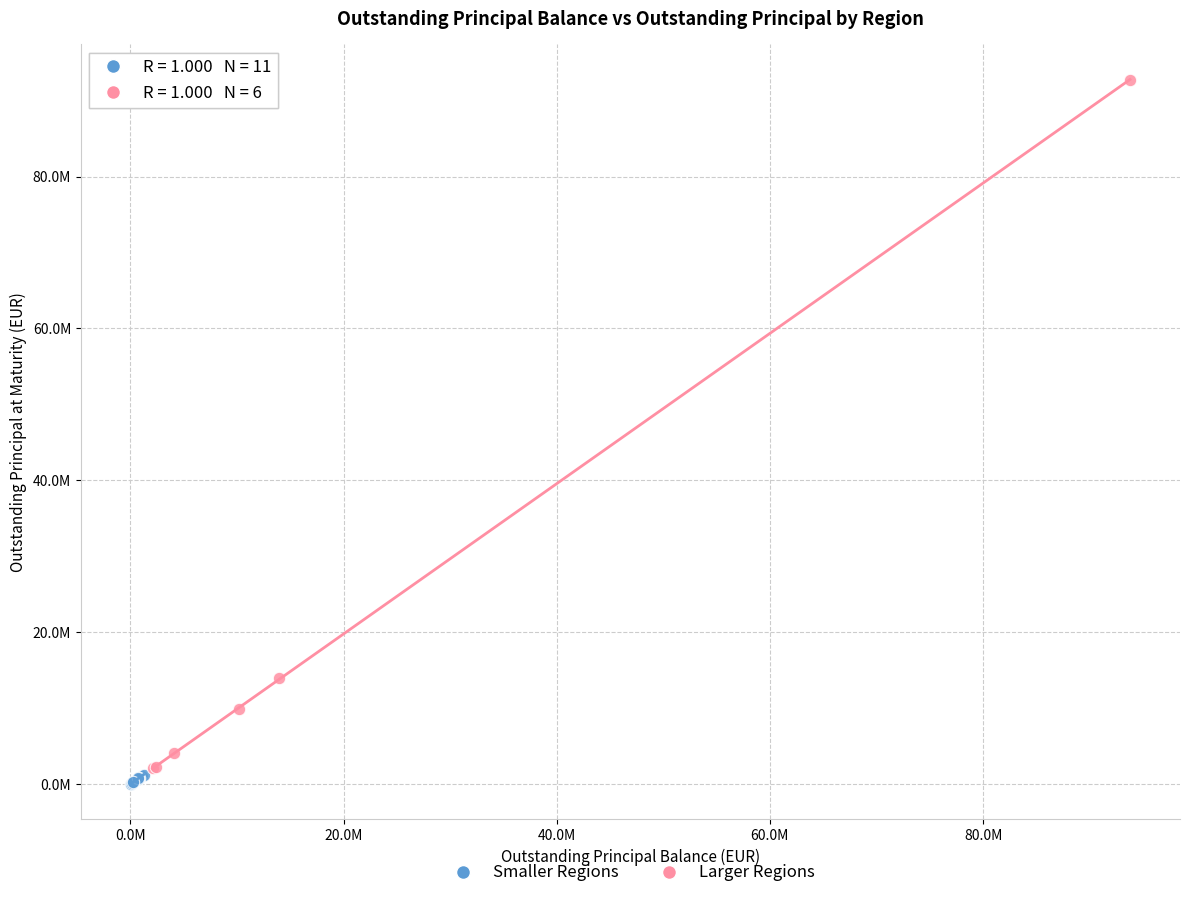

What are all the series names shown in the legend?

Smaller Regions, Larger Regions